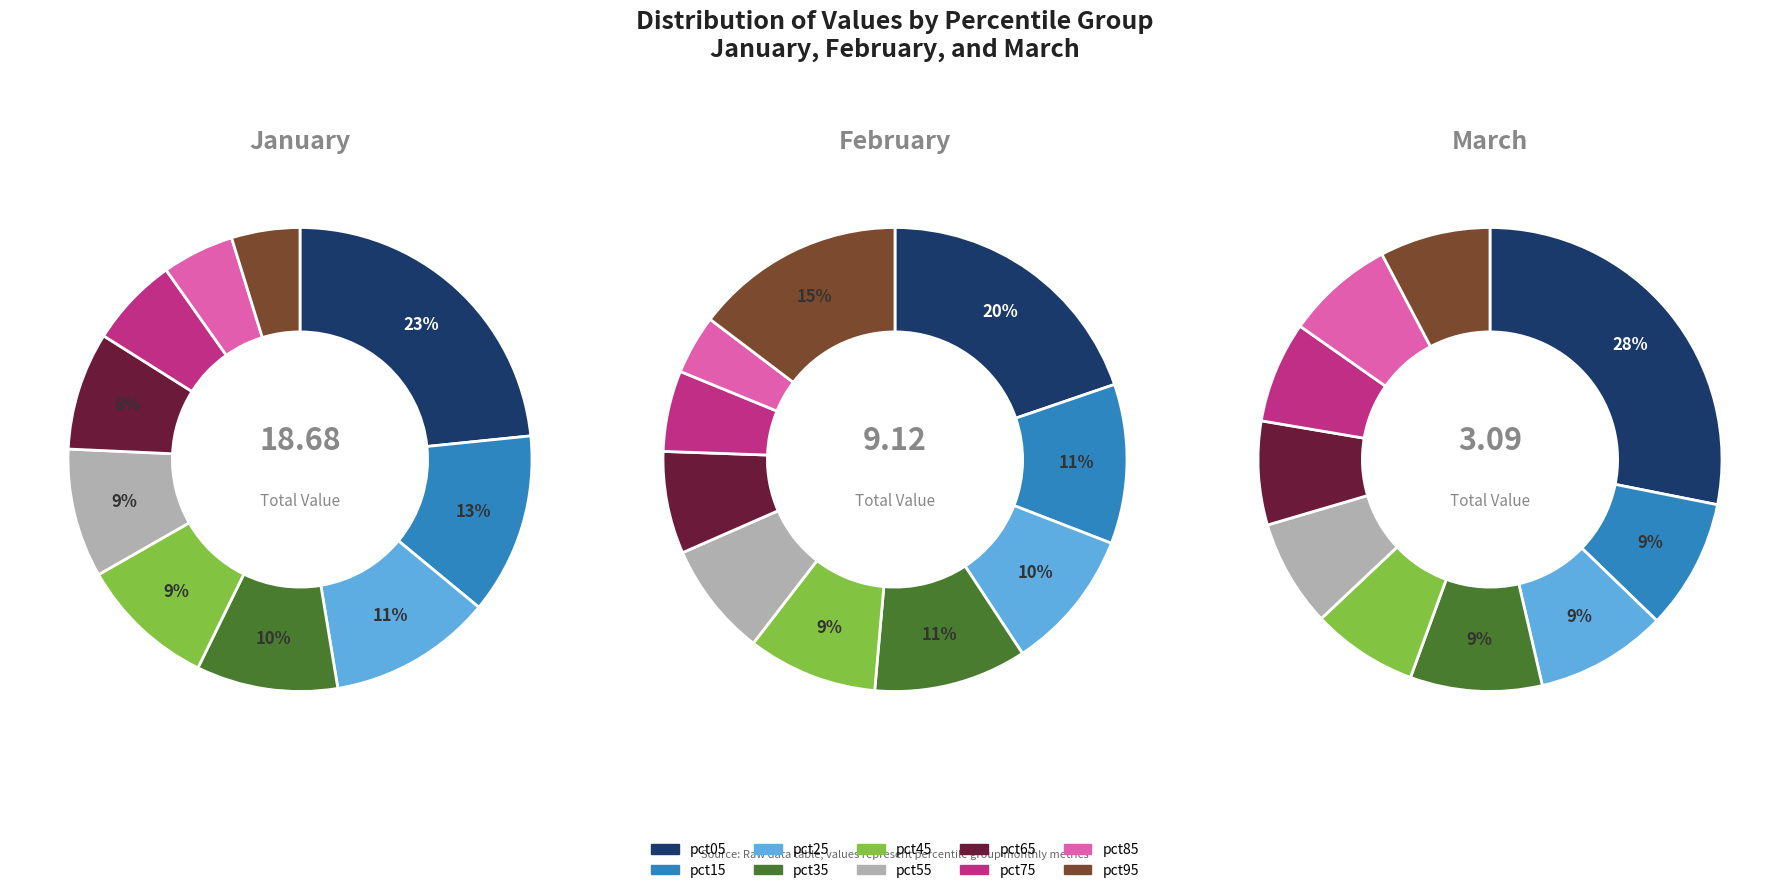

At jan_values, list the series in order from smallest to largest.

mar_values, feb_values, jan_values